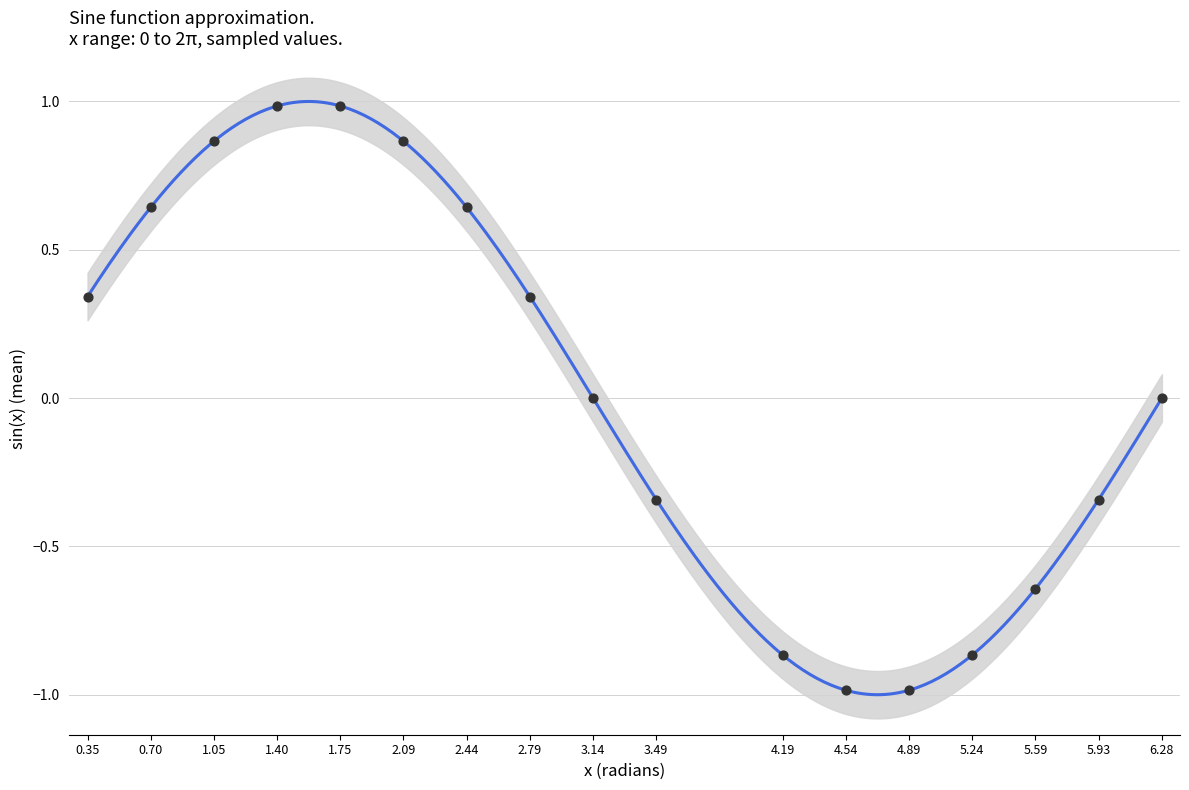

What is the change in value from 2.09 to 5.59?

-1.5